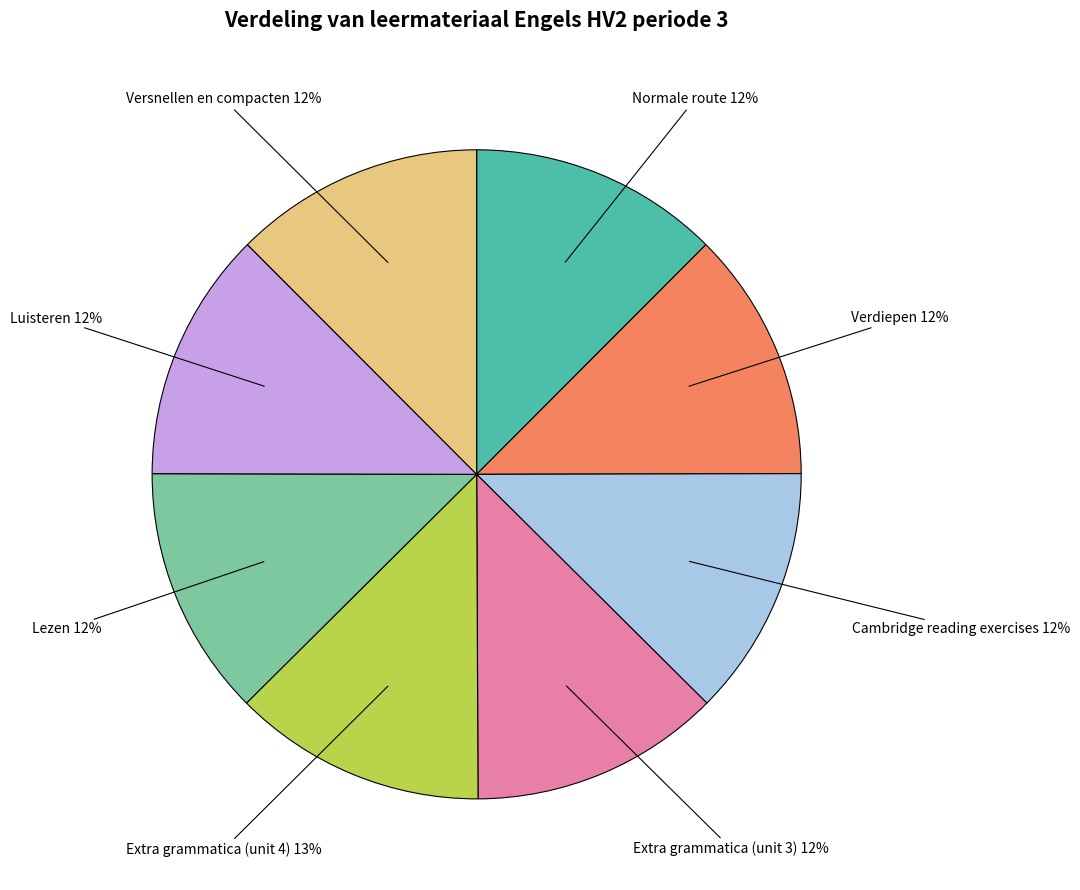

To the nearest percent, what portion does Lezen represent?

12%